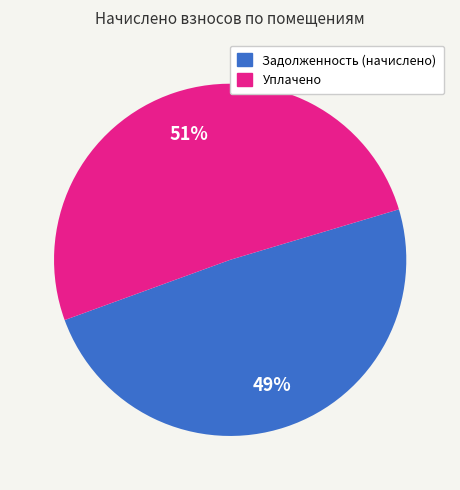

To the nearest percent, what is the average slice percentage?

50%